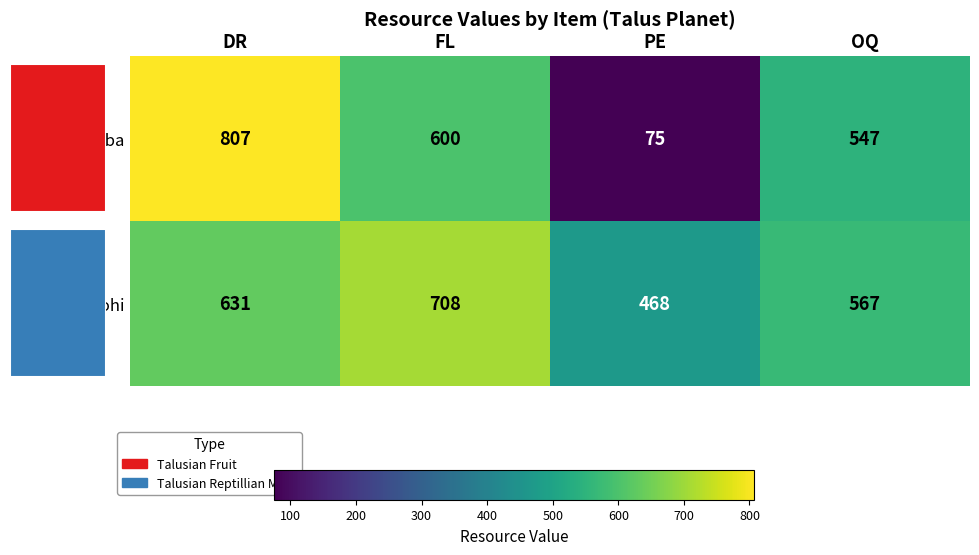

Which series has the widest spread of values?

Pretoba